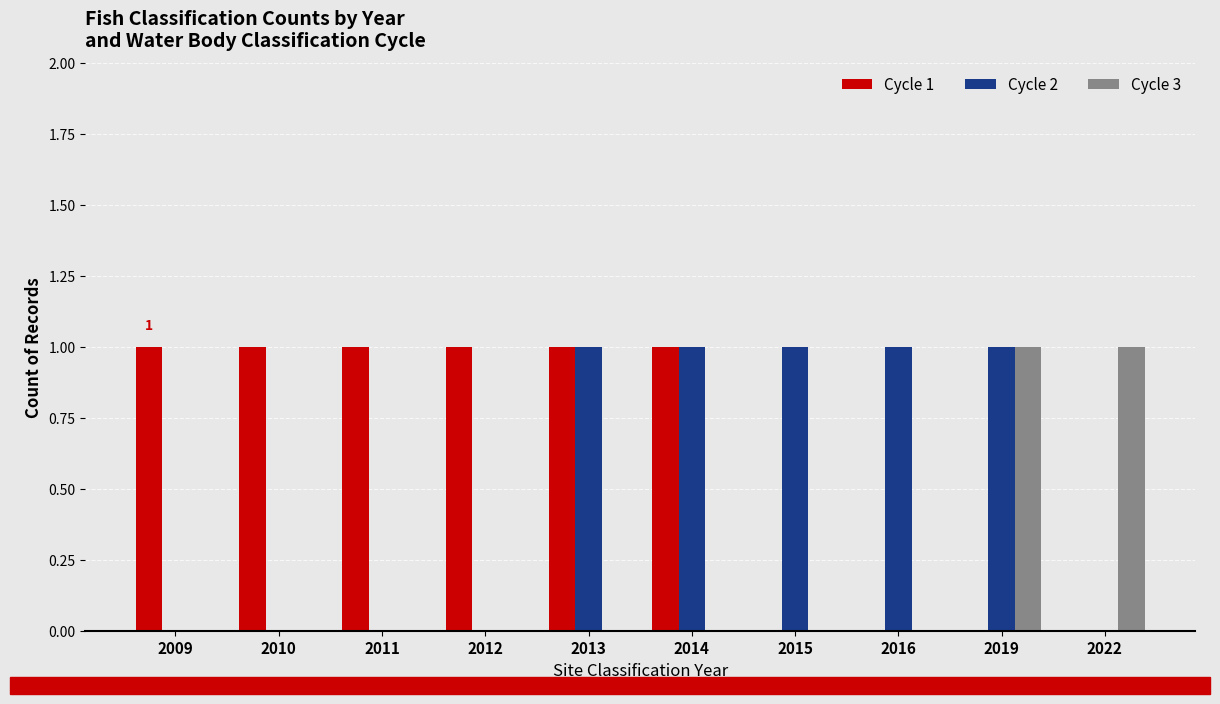

What is the maximum value for Cycle 3?

1